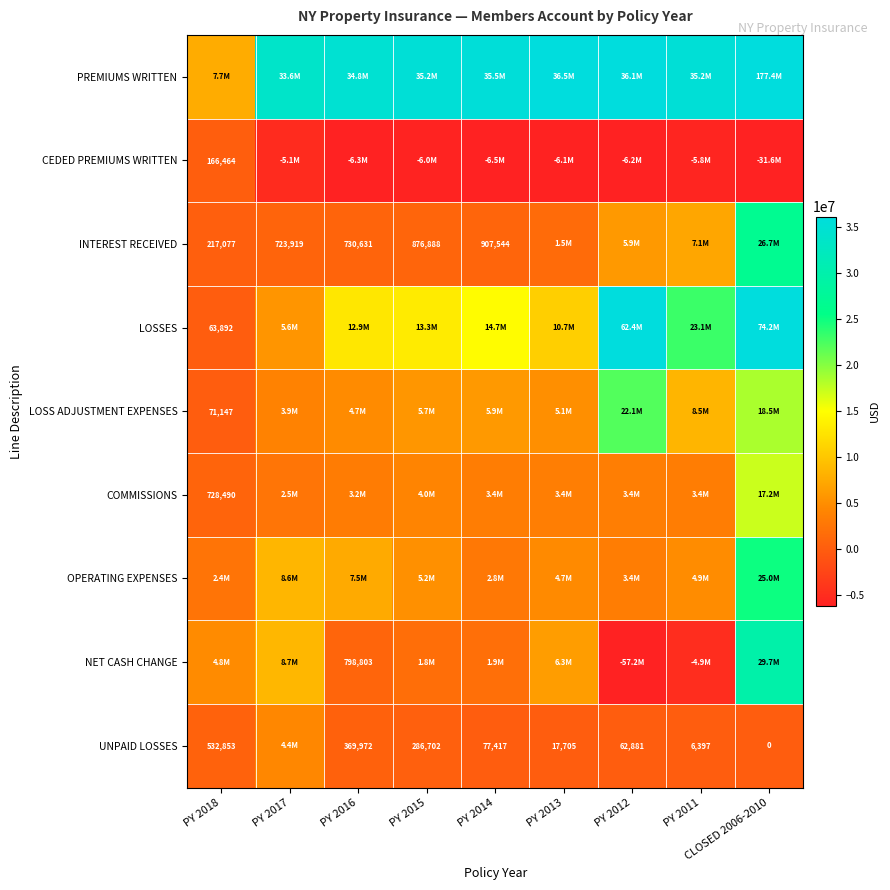

The value of NET CASH CHANGE at PY 2016 is 1414084. True or false?

False